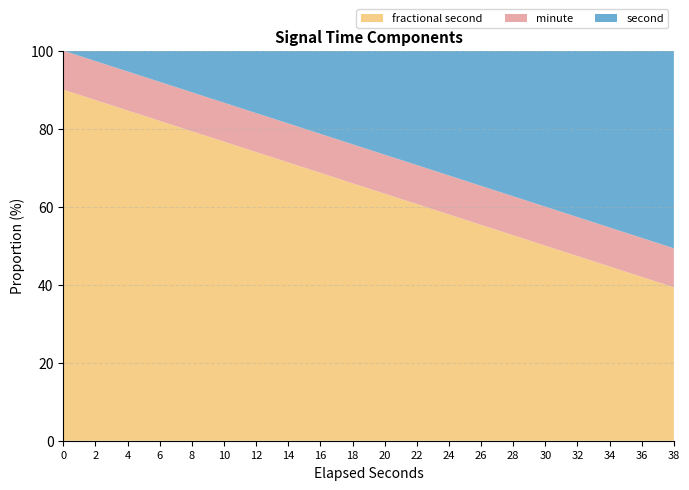

What is the total value across all series at 36?

100.0